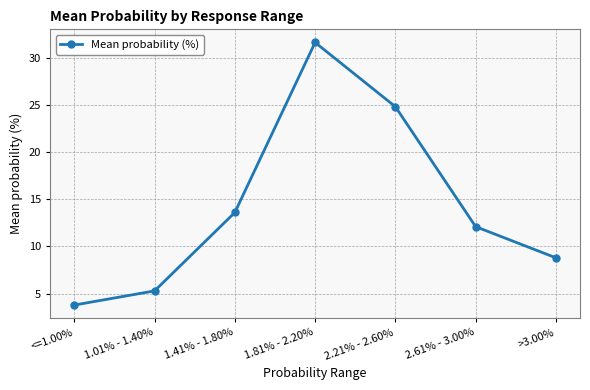

Is it true that the value at <=1.00% is 1.1?

False